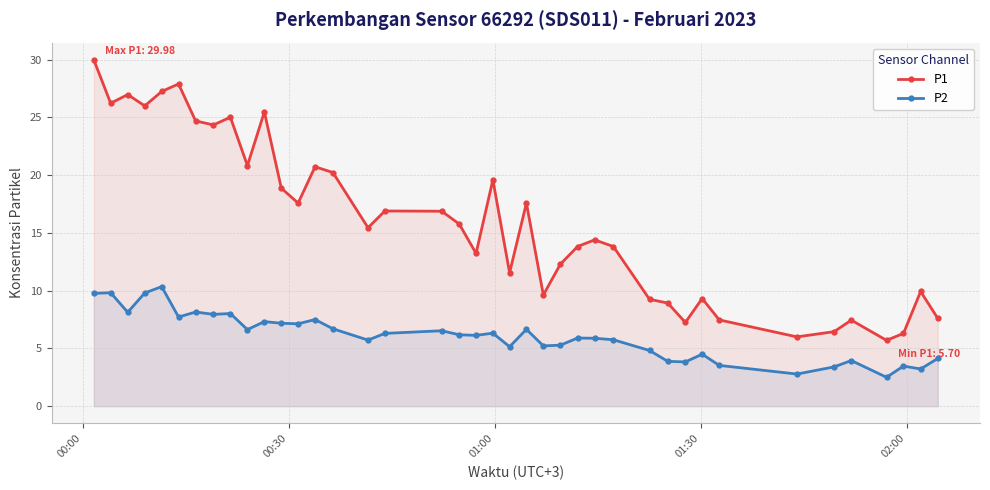

What is the maximum value shown in the chart?

30.0